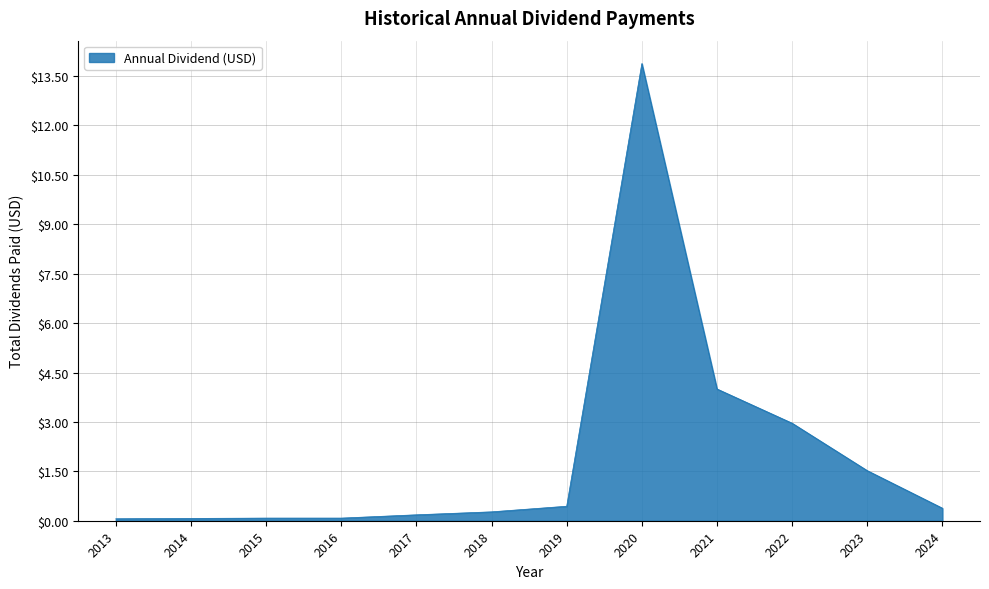

The chart shows a value of 2.3 at 2023. True or false?

False